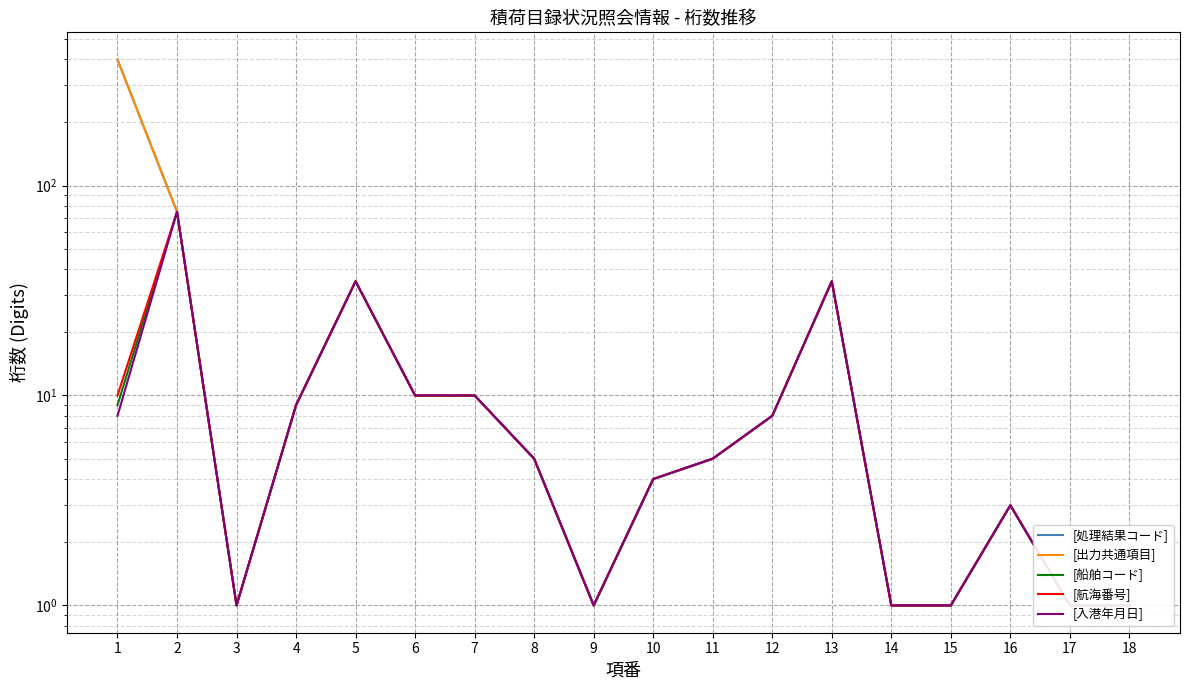

How many data points in [処理結果コード] are above 5?

8